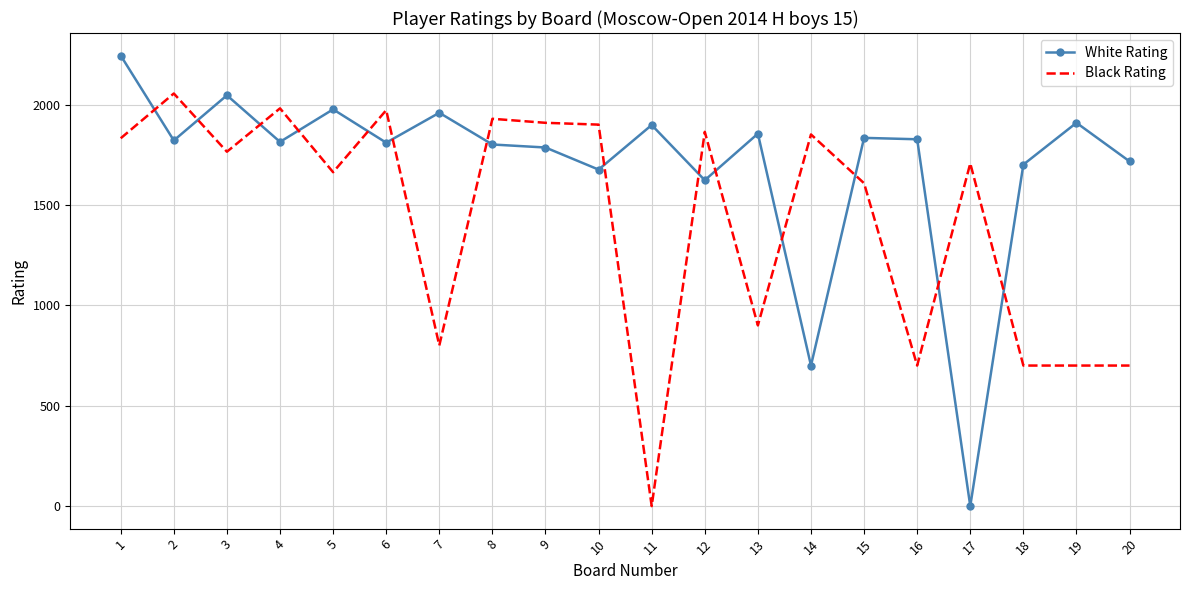

What is the difference between the Black Rating values at 14 and 11?

1851